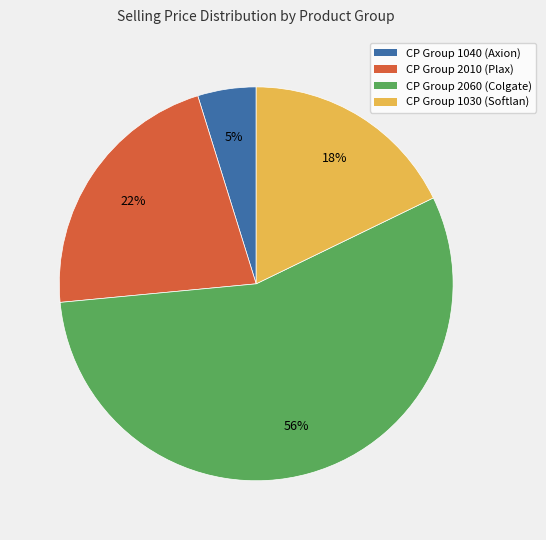

Is there a majority slice in this chart?

Yes